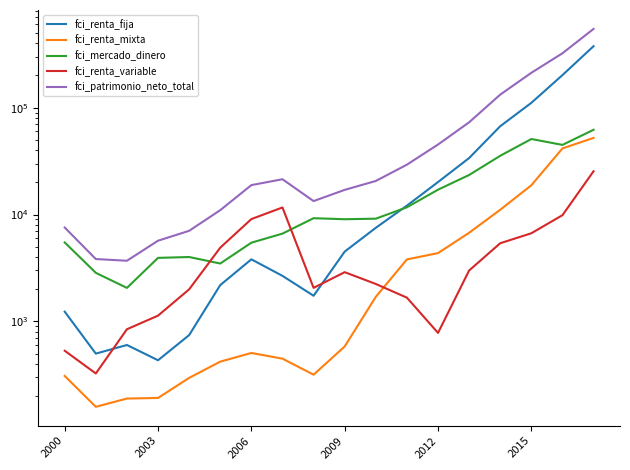

Which series changed the most between 10 and 17?

fci_patrimonio_neto_total